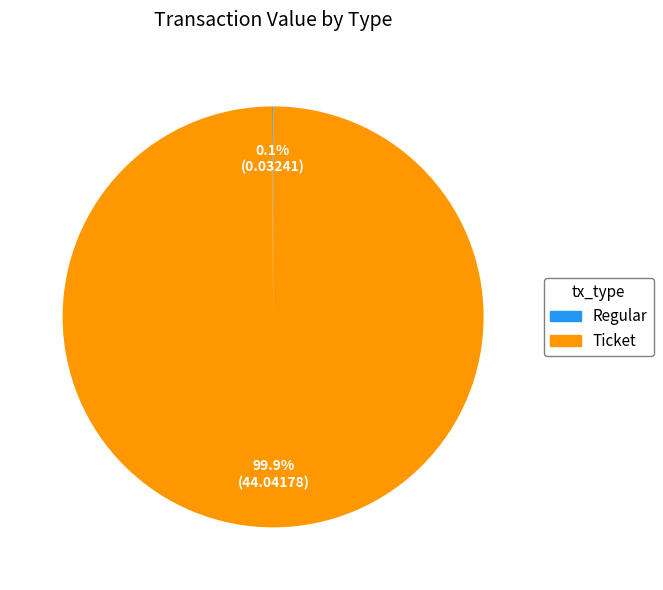

What percentage is NOT represented by Ticket?

0.1%